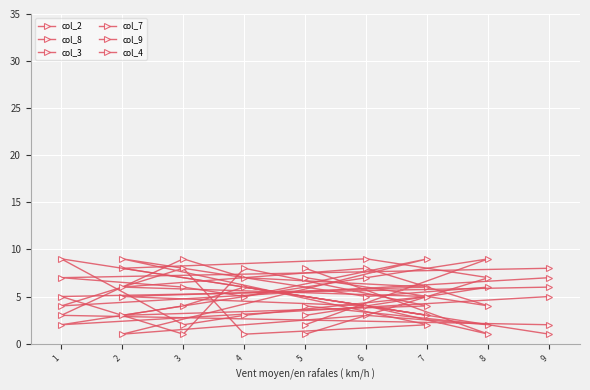

Between 3 and 5, which is larger?

3